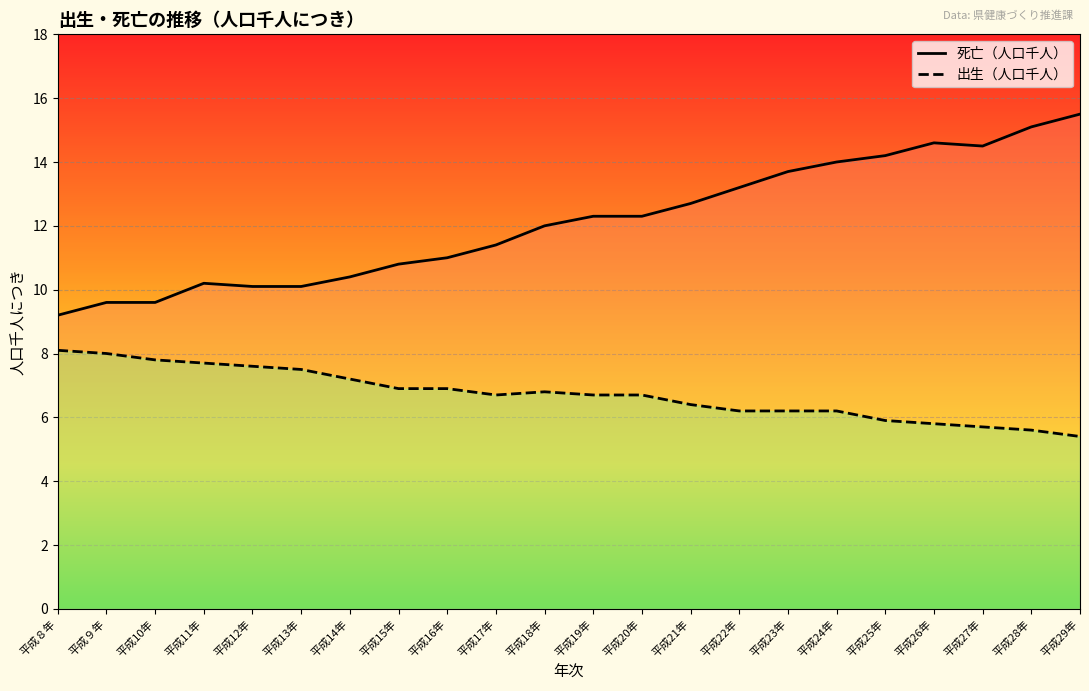

True or false: 出生（人口千人） and 死亡（人口千人） intersect in this chart.

False